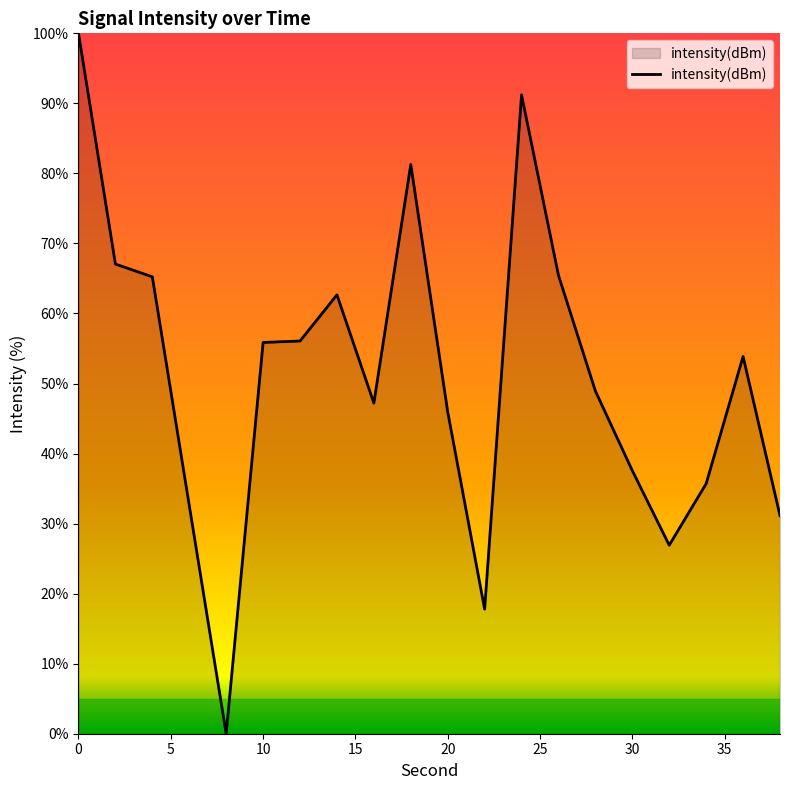

What is the maximum value shown in the chart?

100.0